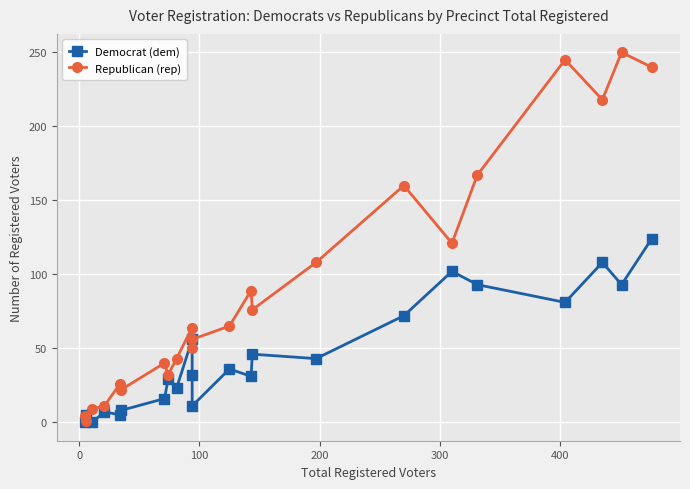

What is the value of the Republican (rep) point at the 23rd from the left?

240